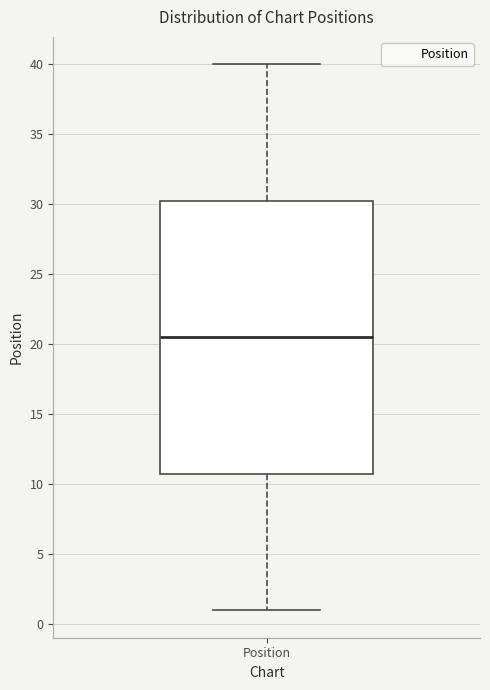

Transcribe this box plot: give where the median line is, the range the box spans, and where the two whiskers end, as read against the y-axis. The values are not printed on the chart, so give them approximately, as read against the axis.

median 20.5, box 11.0 to 30.5, whiskers 1.0 to 40.0